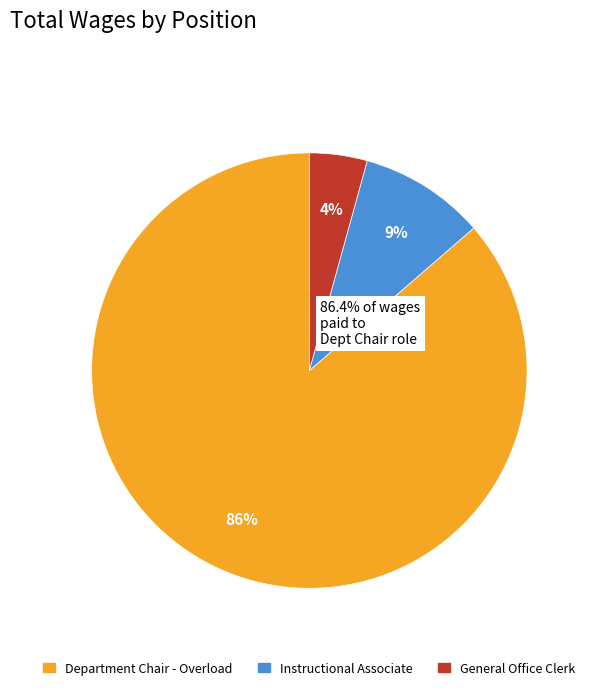

Count the number of slices in the pie.

3